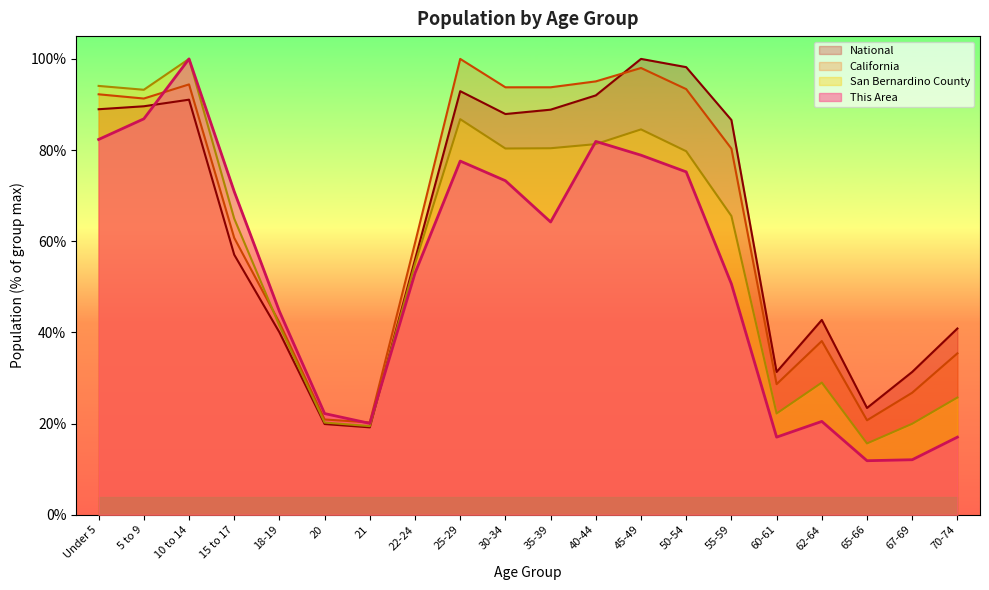

What are all the series names shown in the legend?

This Area, San Bernardino County, California, National